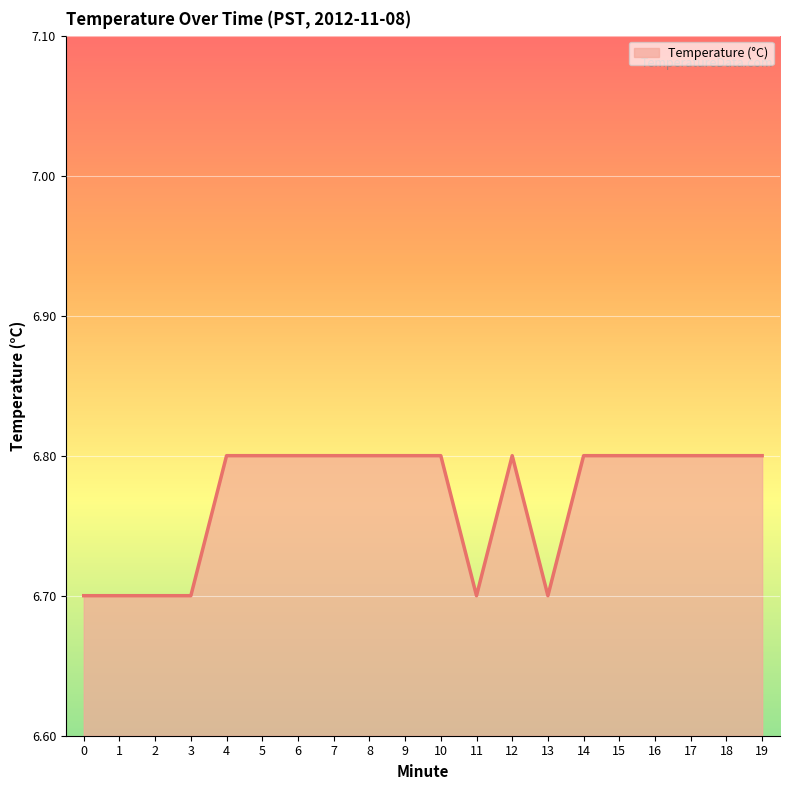

What is the maximum value shown in the chart?

6.8